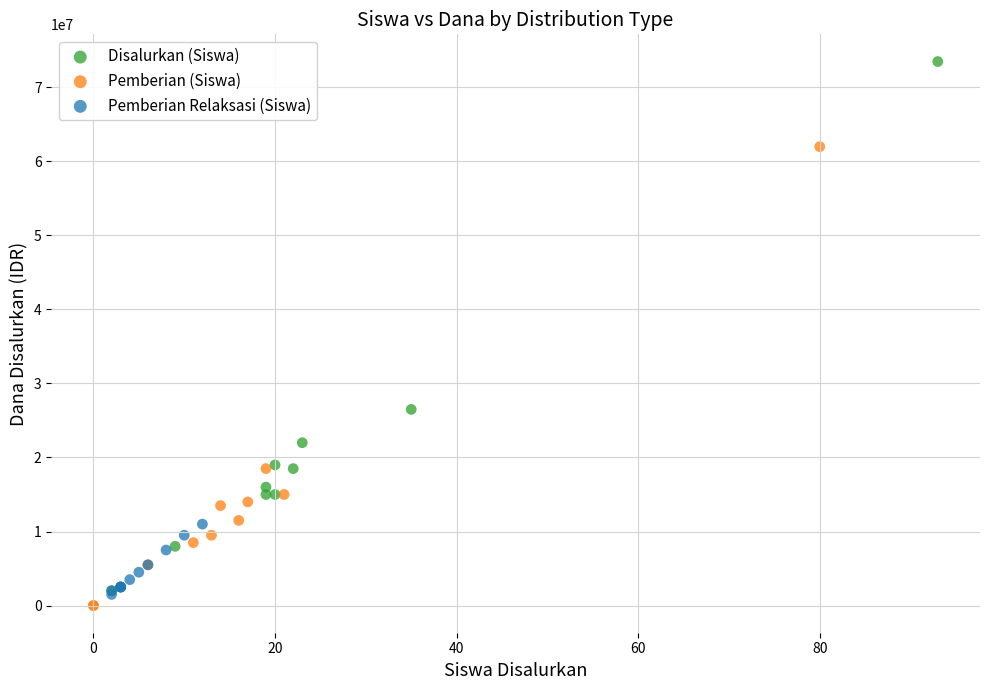

Which series has the largest Y range (max minus min)?

Disalurkan (Siswa)